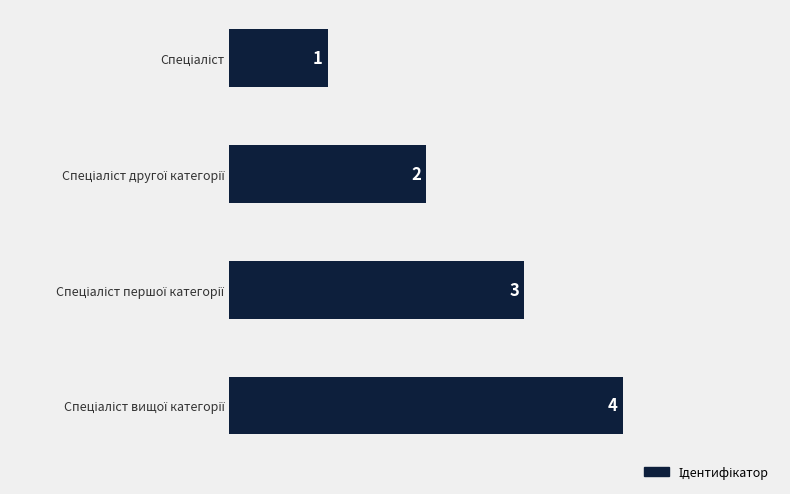

What is the maximum value shown in the chart?

4